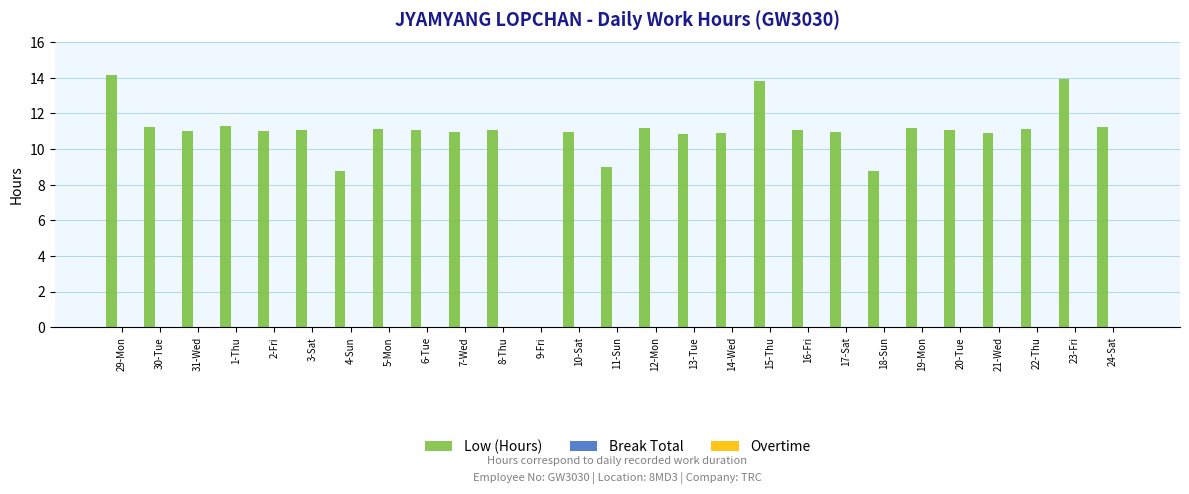

What is the maximum value shown in the chart?

14.2